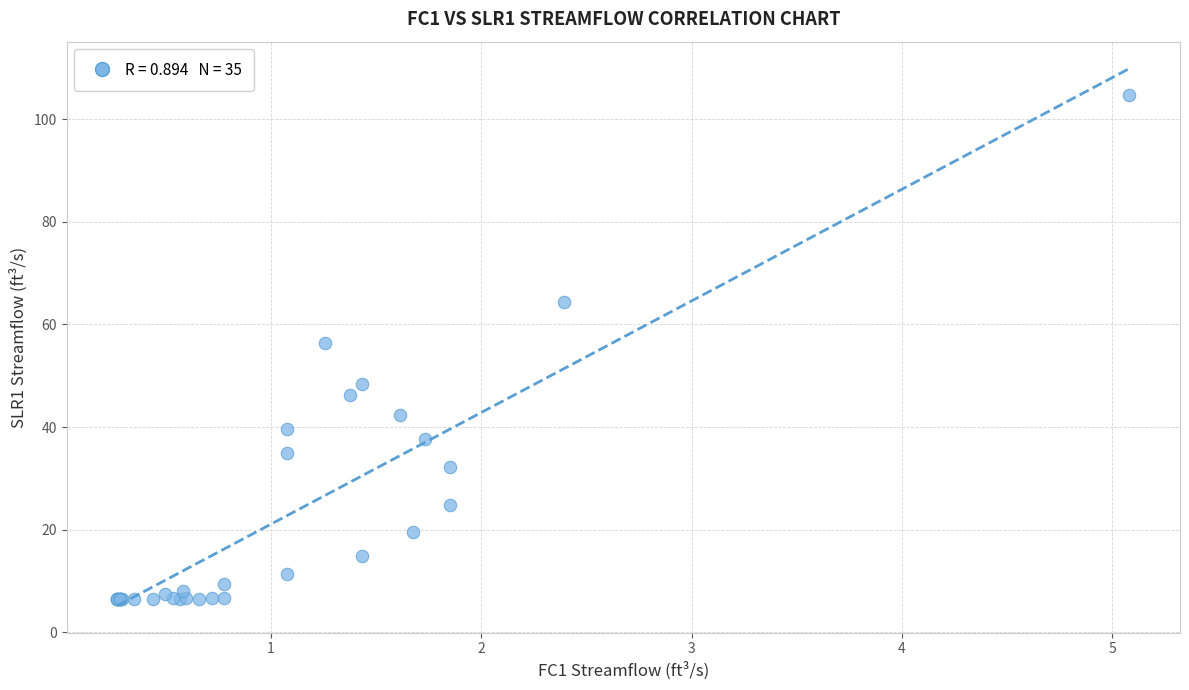

What Y value in the scatter plot is closest to 55?

56.4